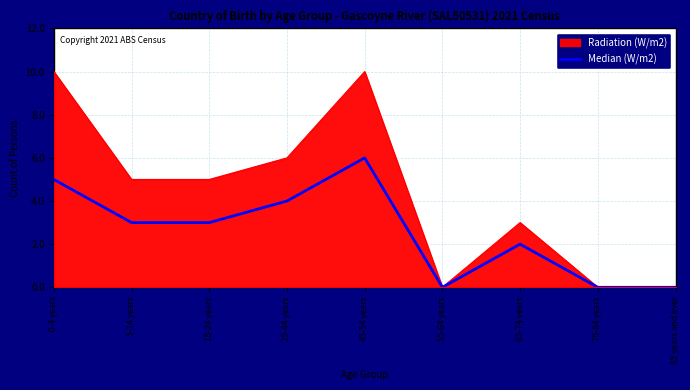

The Radiation (W/m2) series shows 10 at 0-4 years. True or false?

True